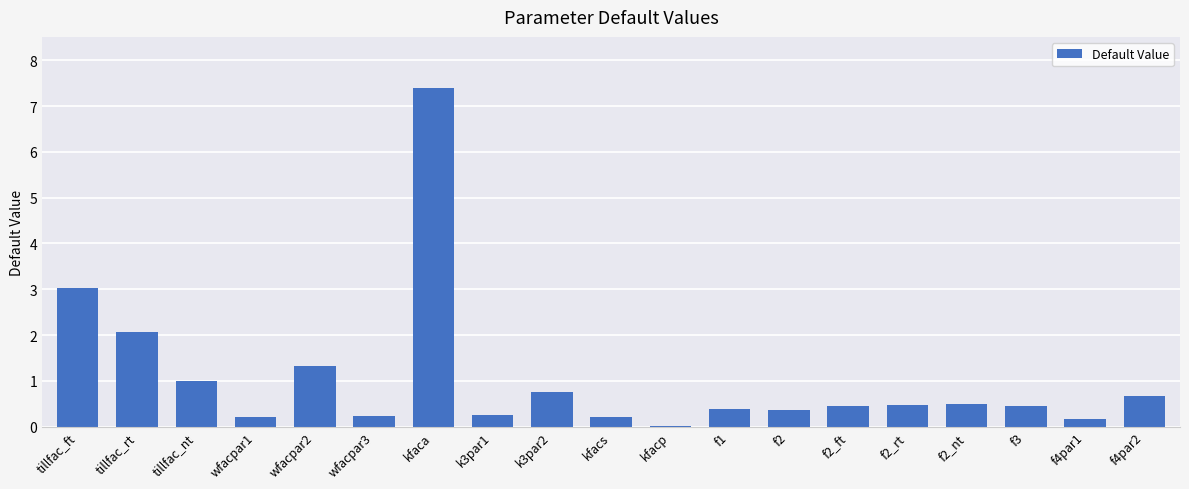

What is the greatest value displayed?

7.4